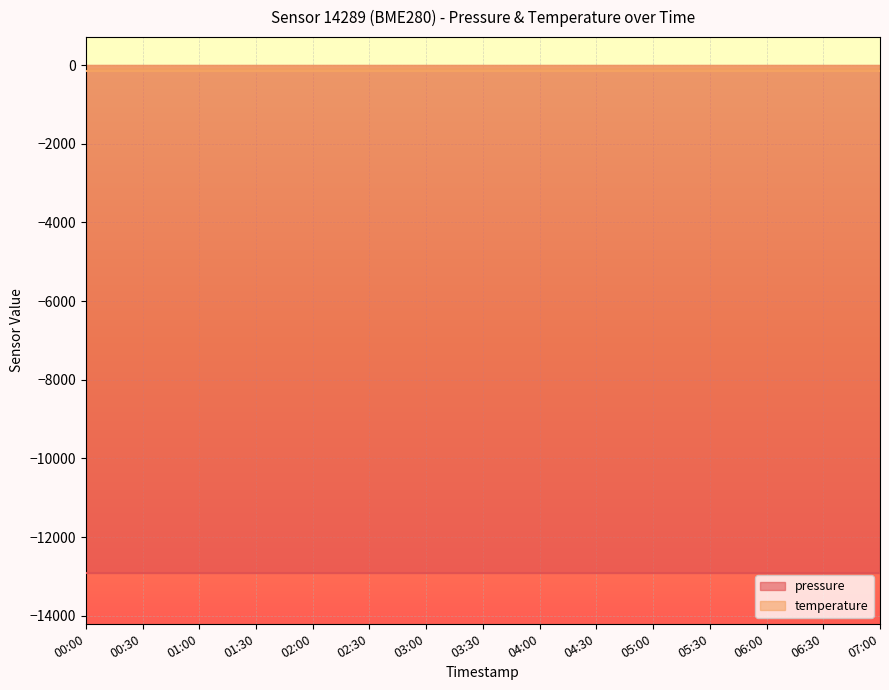

What are all the series names shown in the legend?

pressure, temperature